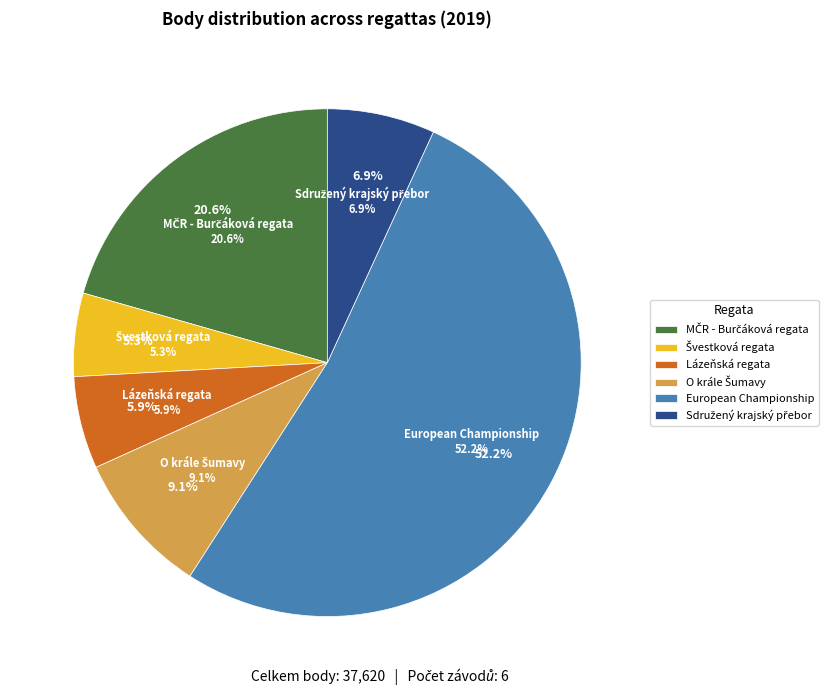

Count the number of slices in the pie.

6